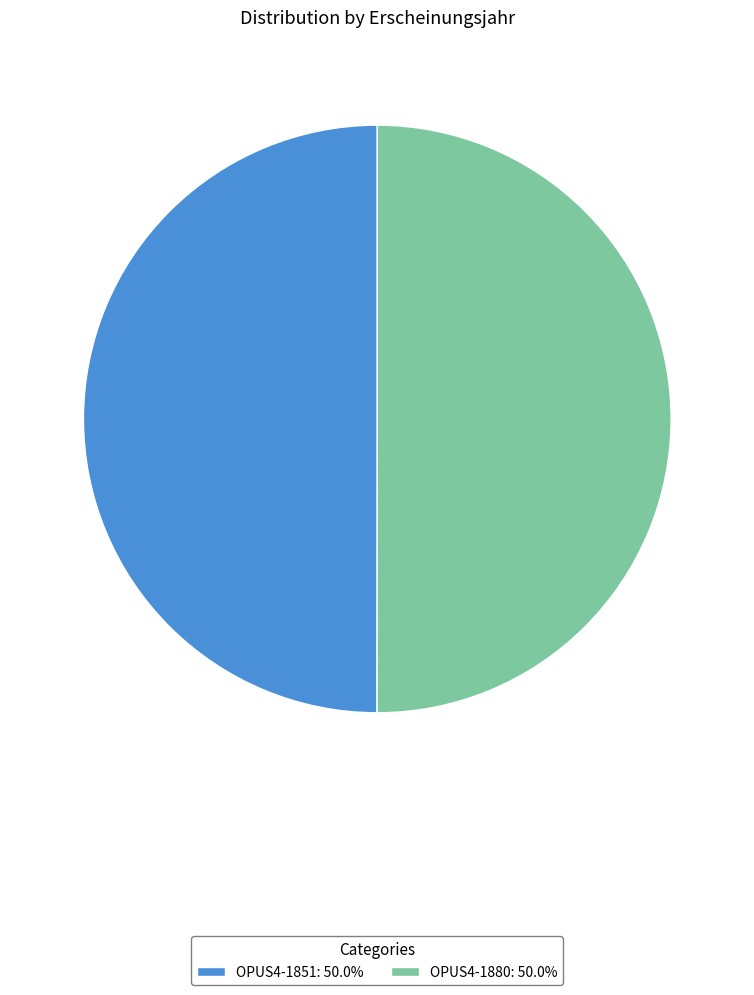

What is the ratio of the value at OPUS4-1851: 50.0% to the value at OPUS4-1880: 50.0%?

1.0